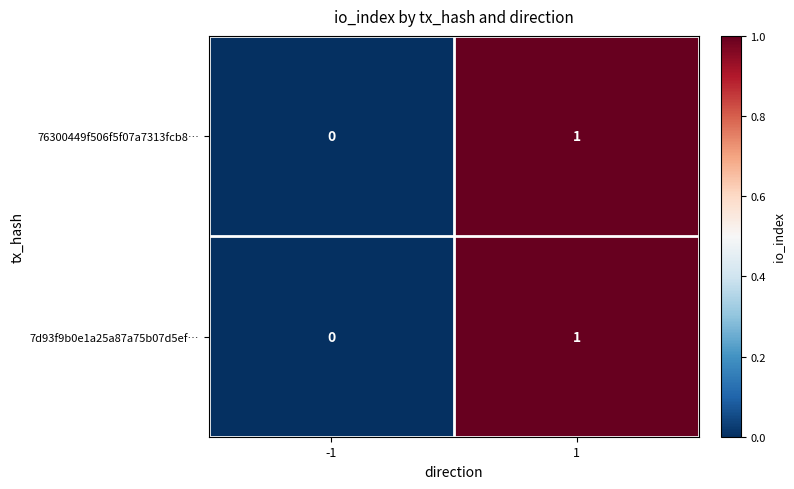

How many series are shown in this chart?

2